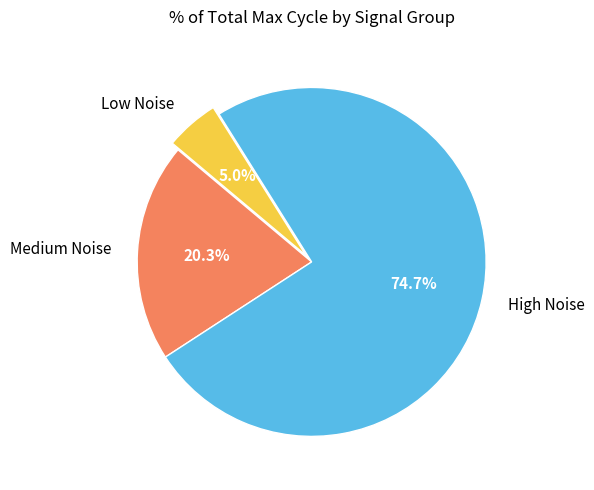

What is the ratio of the value at Medium Noise to the value at High Noise?

0.3